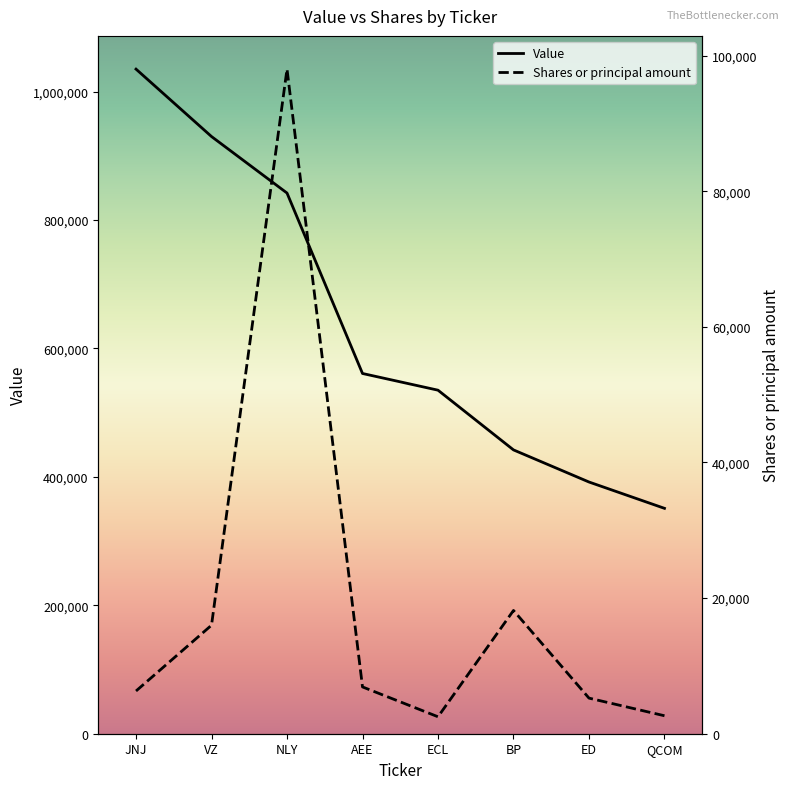

What is the label of the 3rd point from the left?

NLY